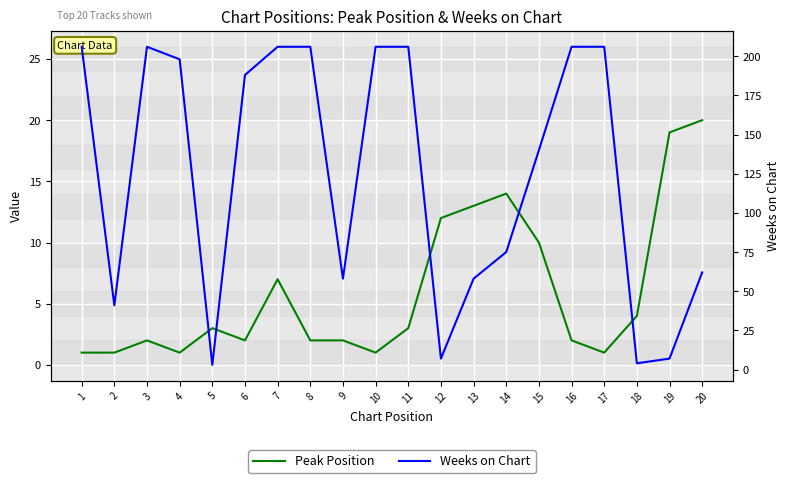

At which category does the chart reach its minimum across all series?

1